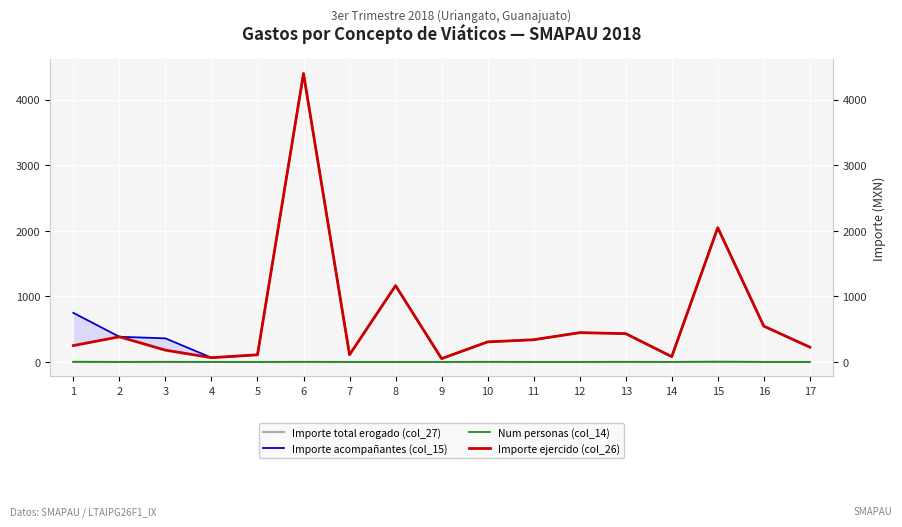

Which series has the largest total across all categories?

Importe acompañantes (col_15)